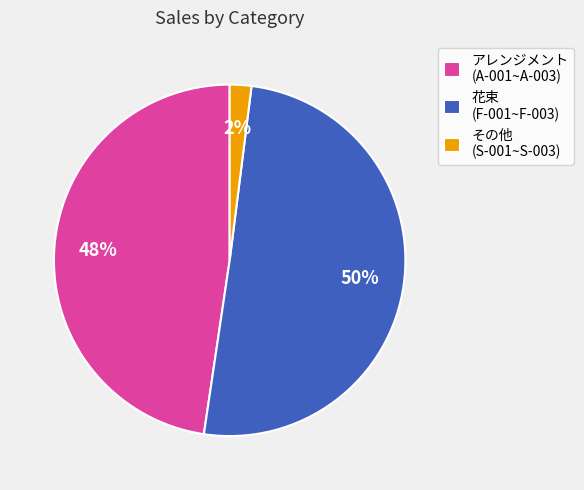

Is その他 (S-001~S-003) the majority of the pie?

No